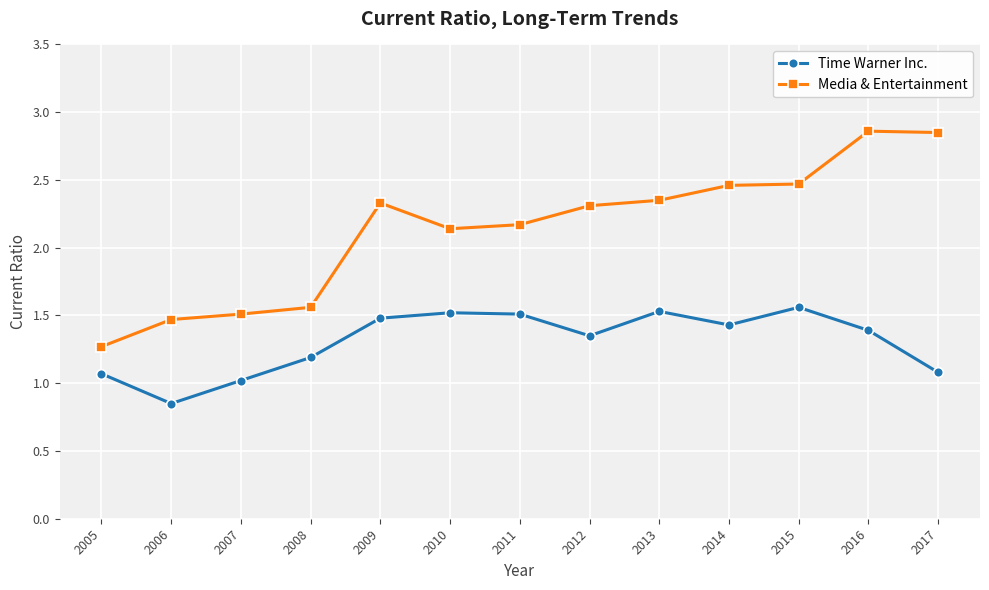

Which series has the largest range (max minus min)?

Media & Entertainment